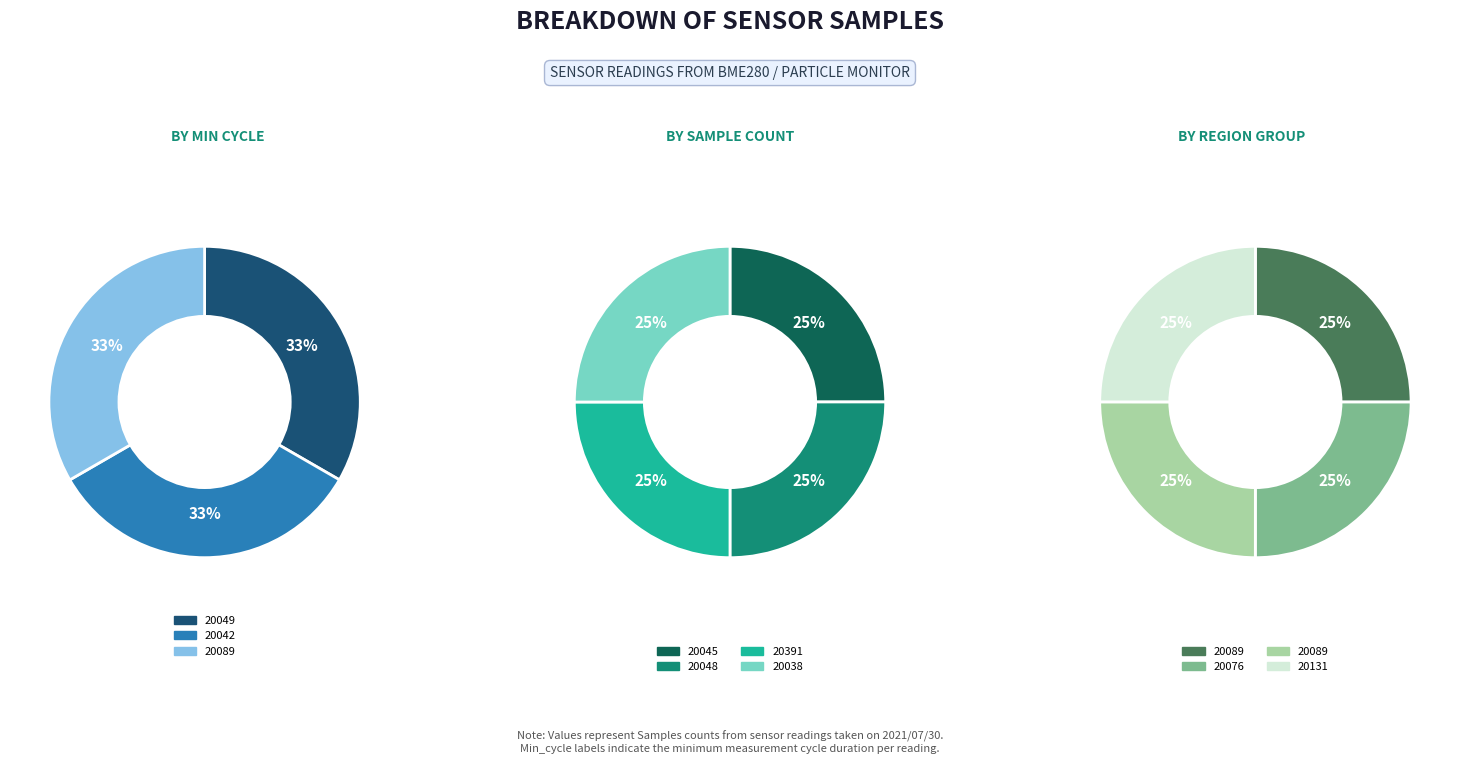

Is there a majority slice in this chart?

No